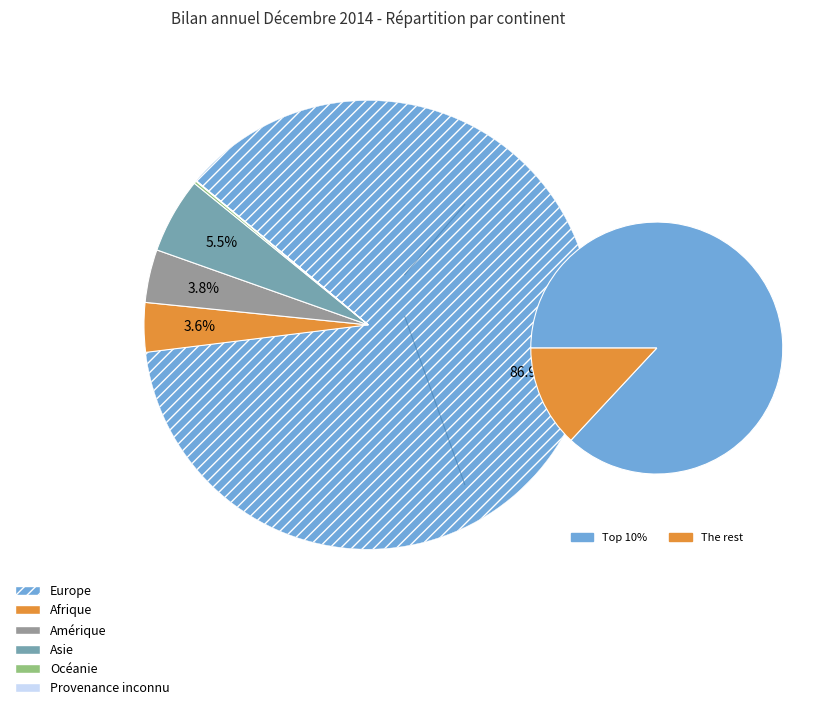

To the nearest percent, what portion does Afrique represent?

4%